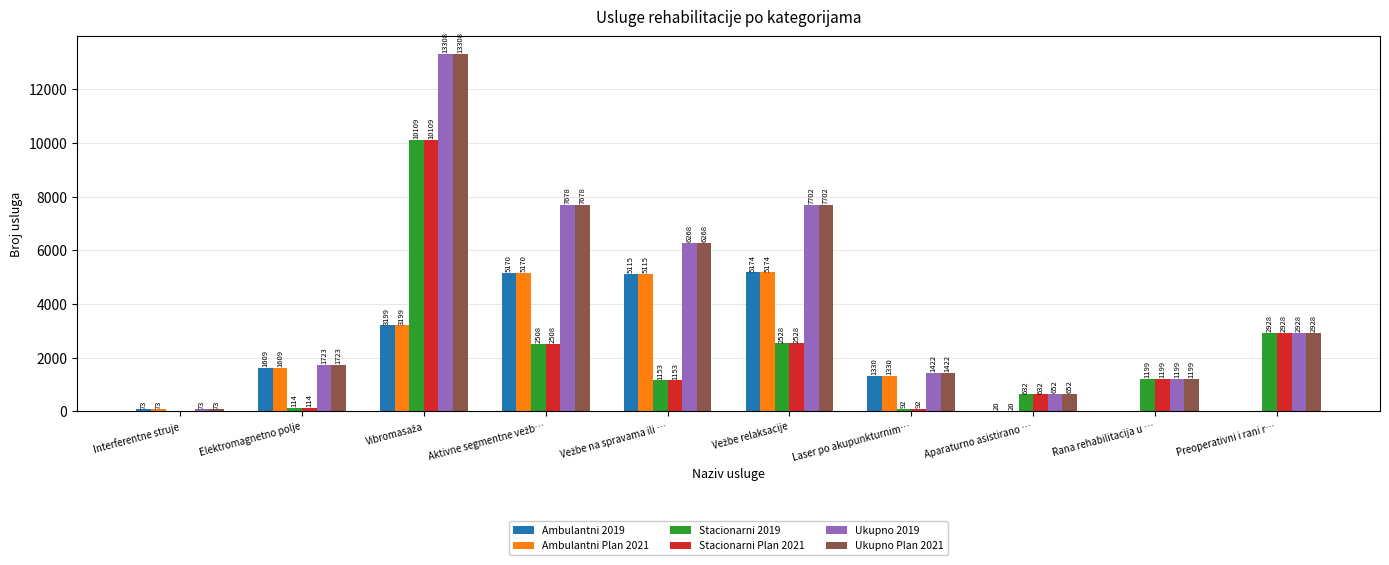

What is the sum of all Stacionarni 2019 values?

21263